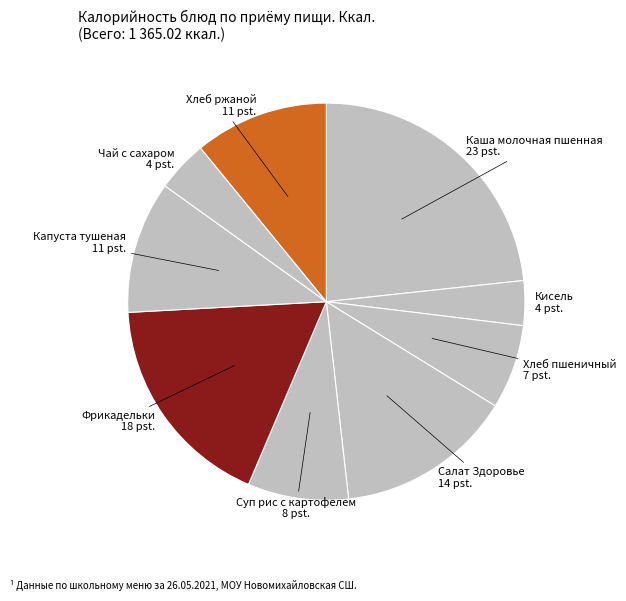

How many segments does this pie chart have?

9